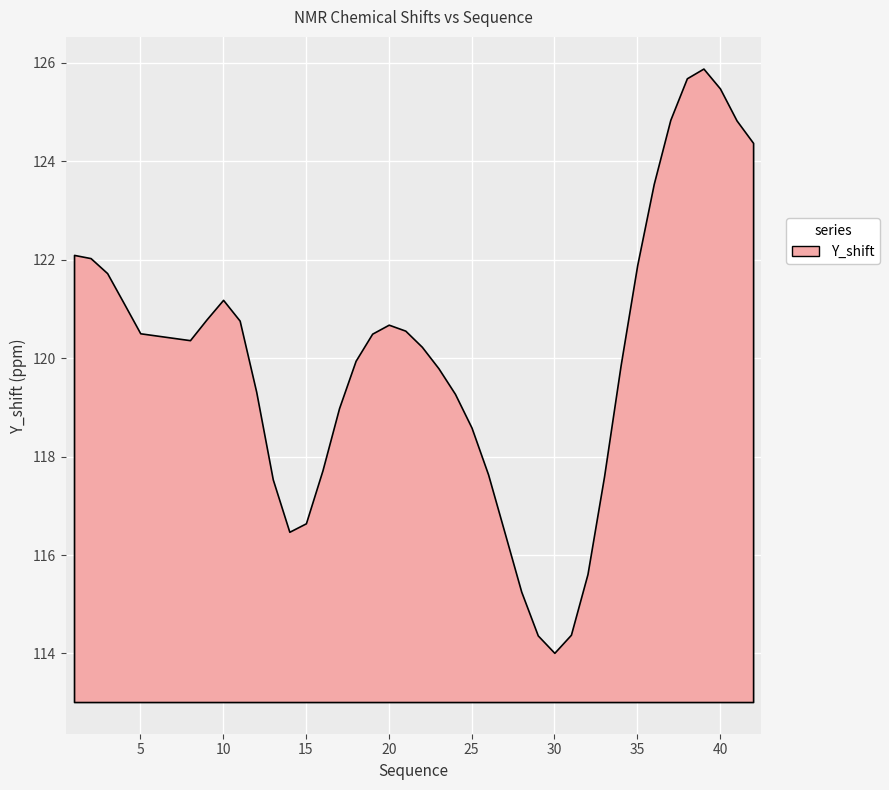

What value does the data have at 40?

125.5